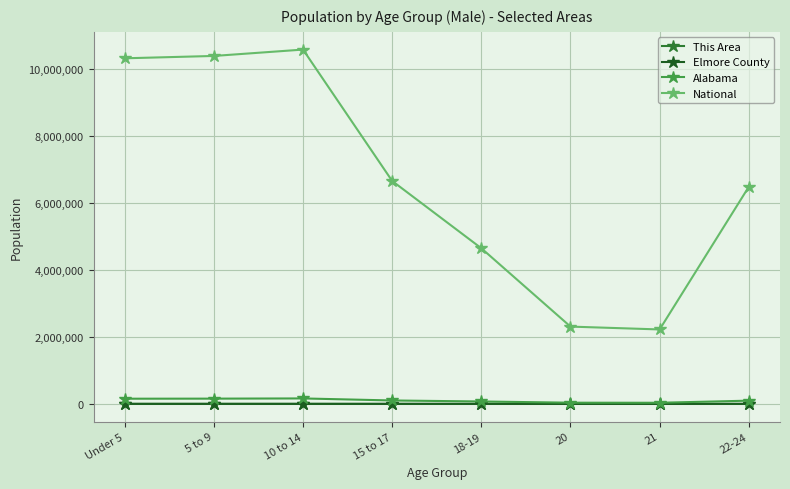

In National, how many points are higher than both neighbors (excluding endpoints)?

1